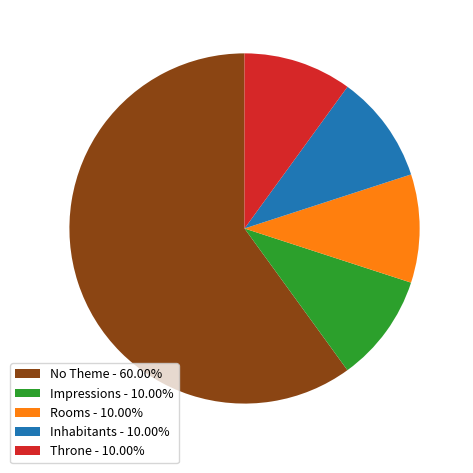

Approximately how many times larger is the value at Impressions - 10.00% compared to Inhabitants - 10.00%?

1.0